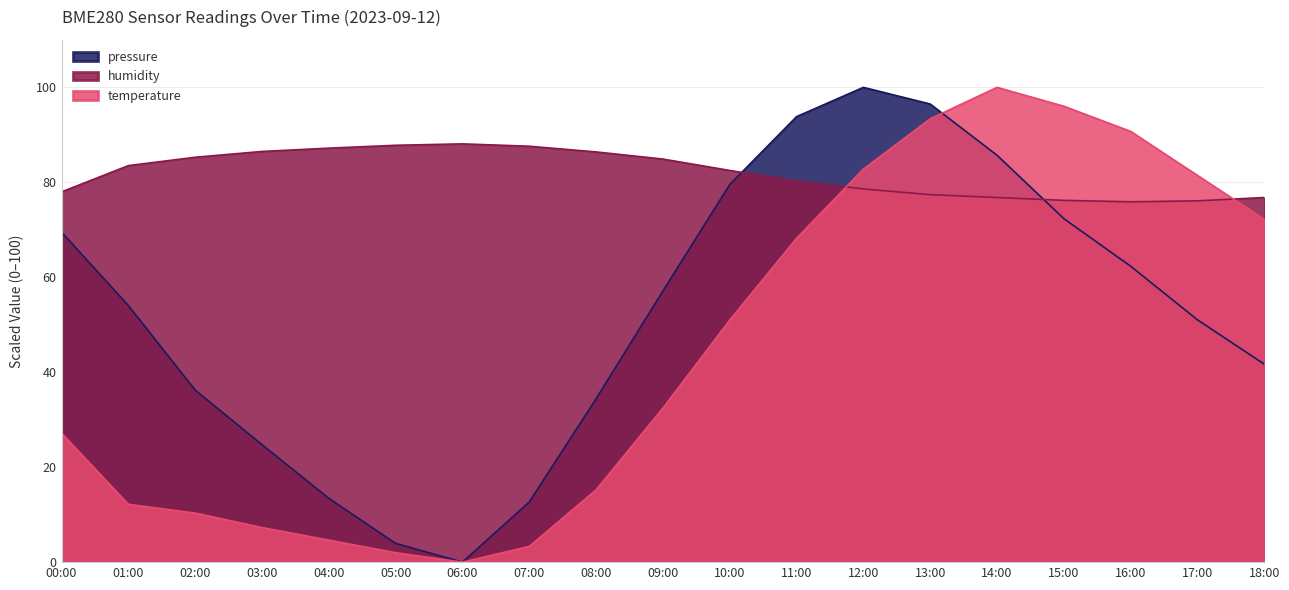

What is the sum of the pressure values at 11:00 and 06:00?

93.8